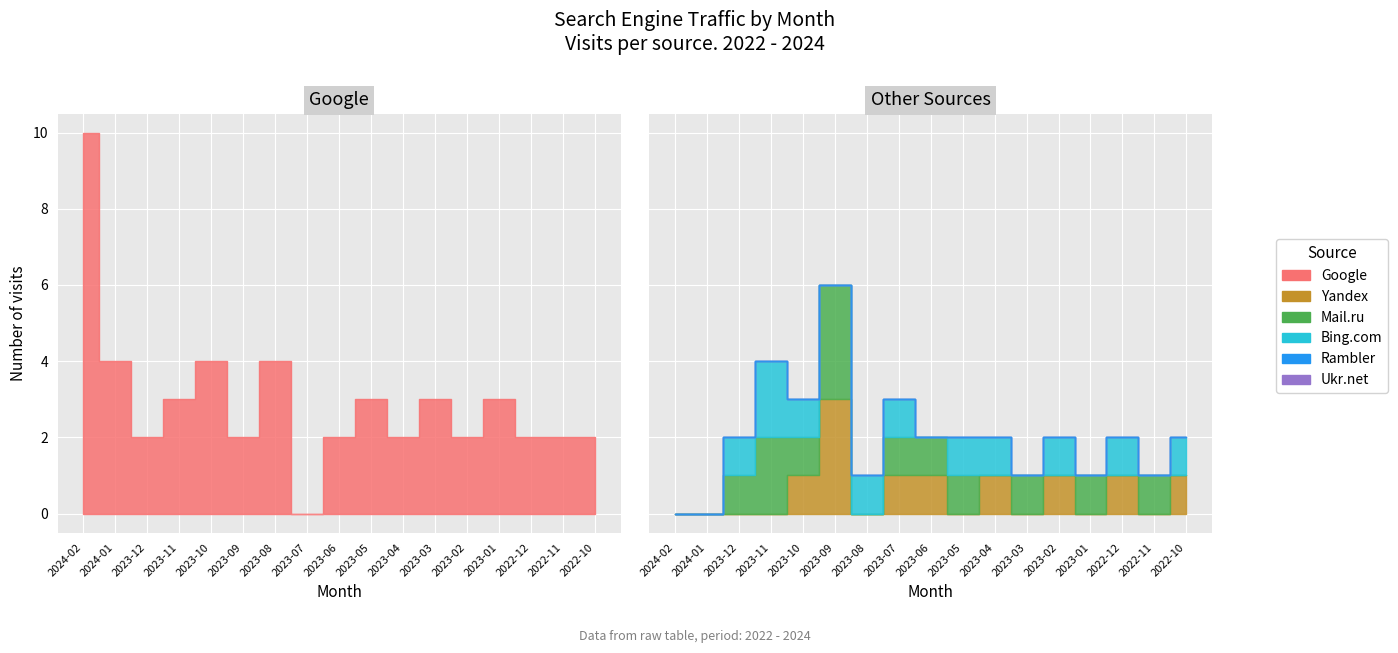

True or false: Bing.com has a value of 1 at 2023-01.

False